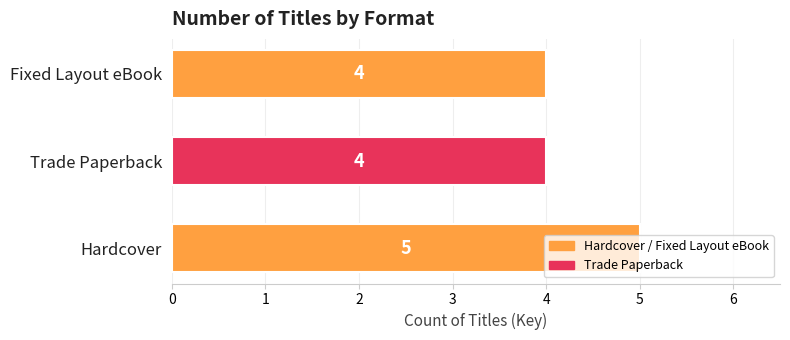

Between Trade Paperback and Hardcover, which is larger?

Hardcover